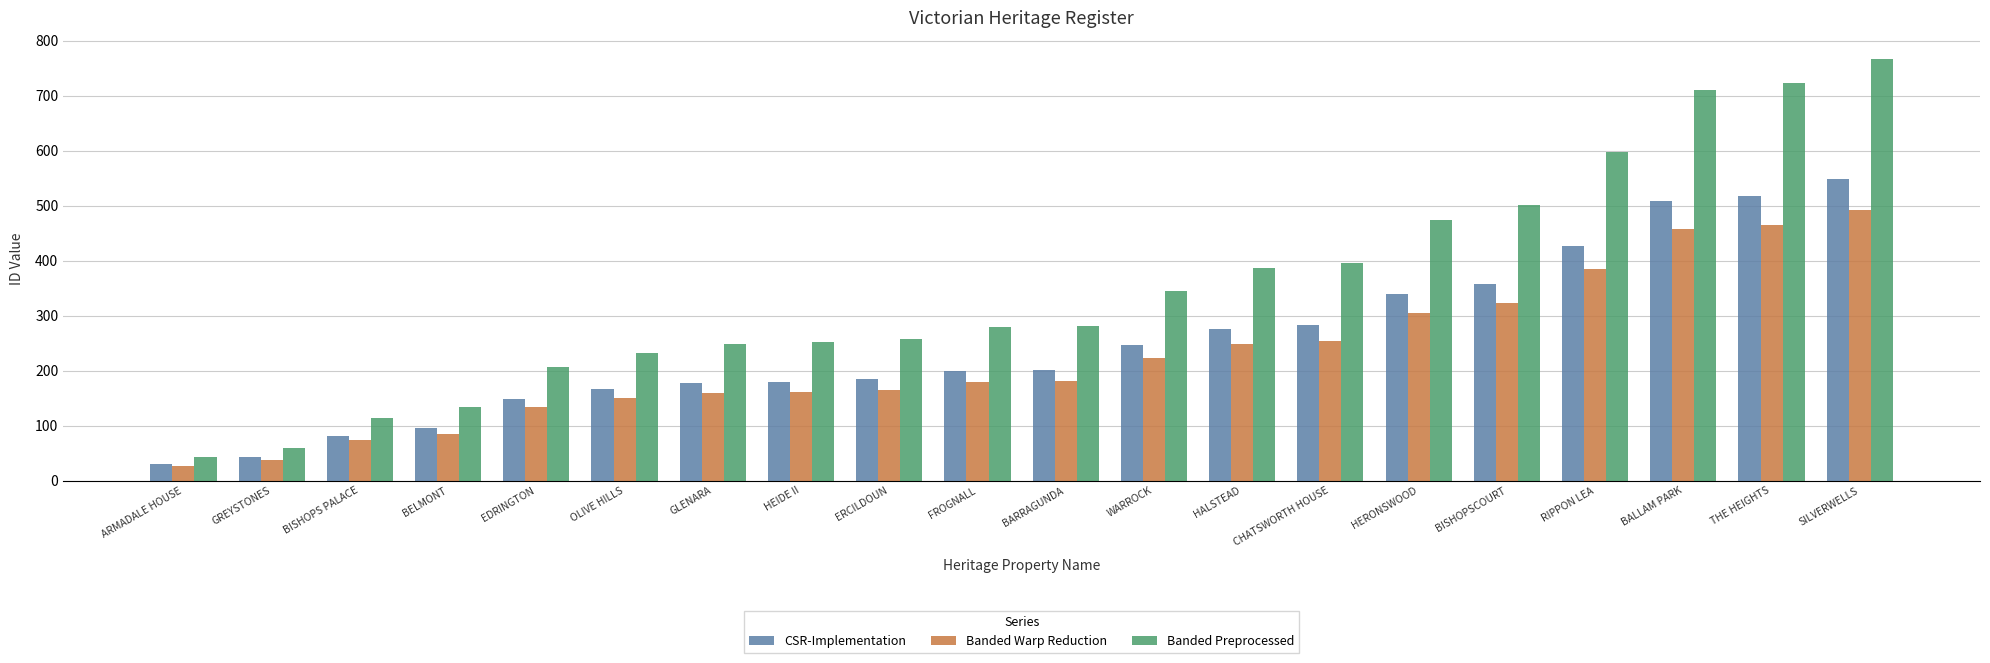

Does the chart contain stacked bars?

No